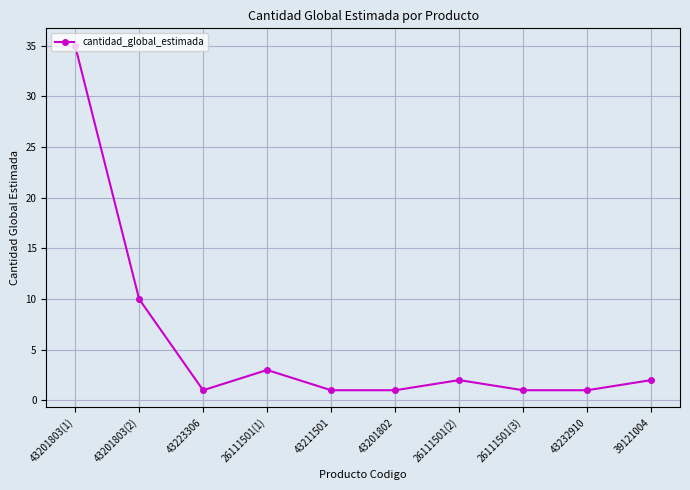

How many data points are less than 2?

5